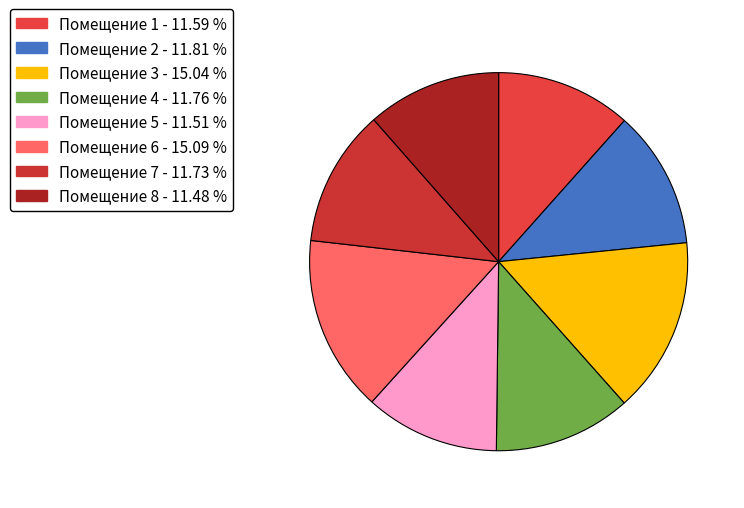

How many segments does this pie chart have?

8